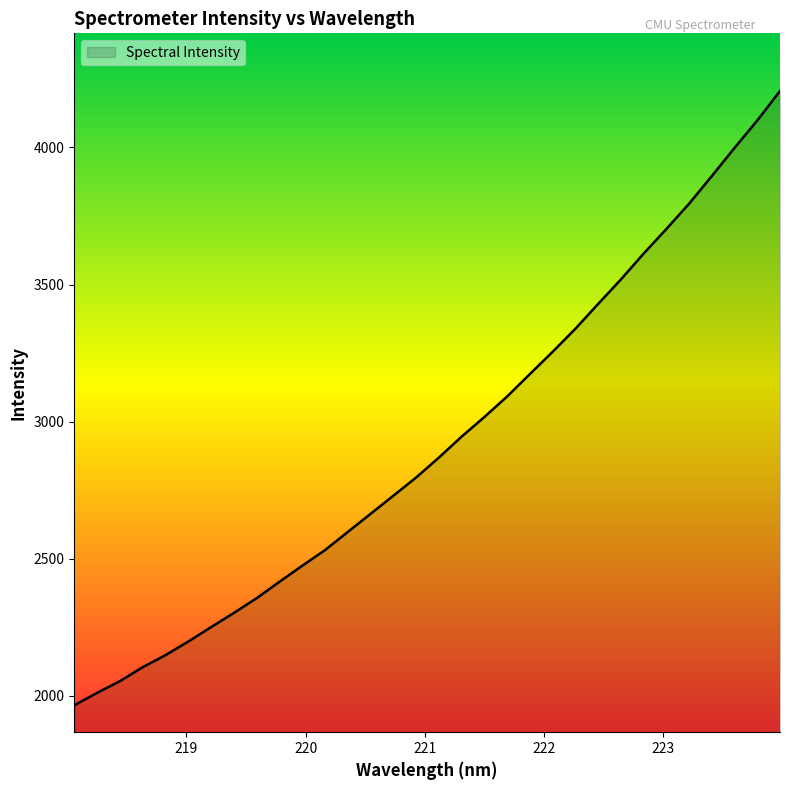

What is the maximum value shown in the chart?

4205.7